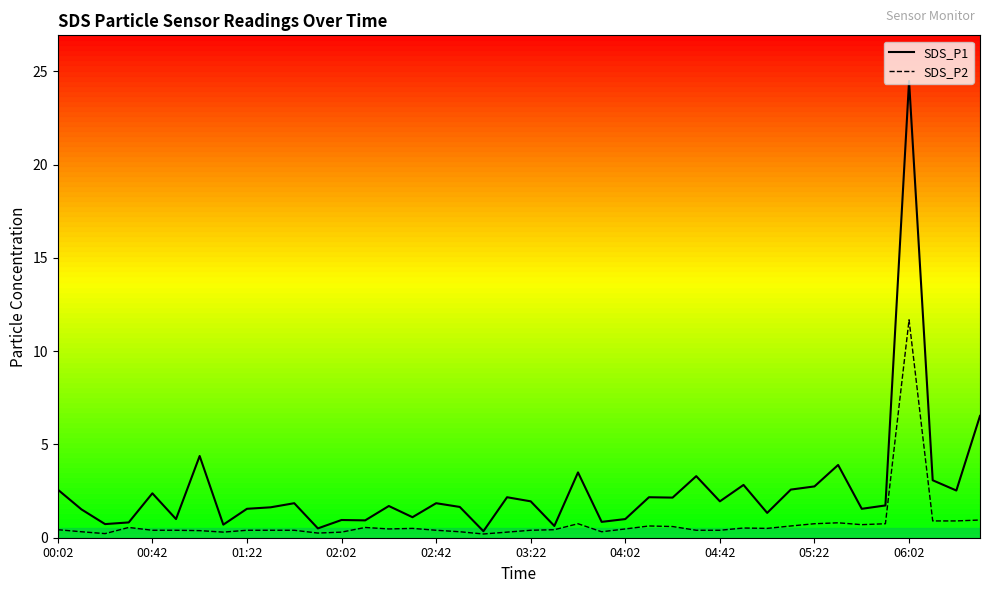

Which series has the largest total across all categories?

SDS_P1